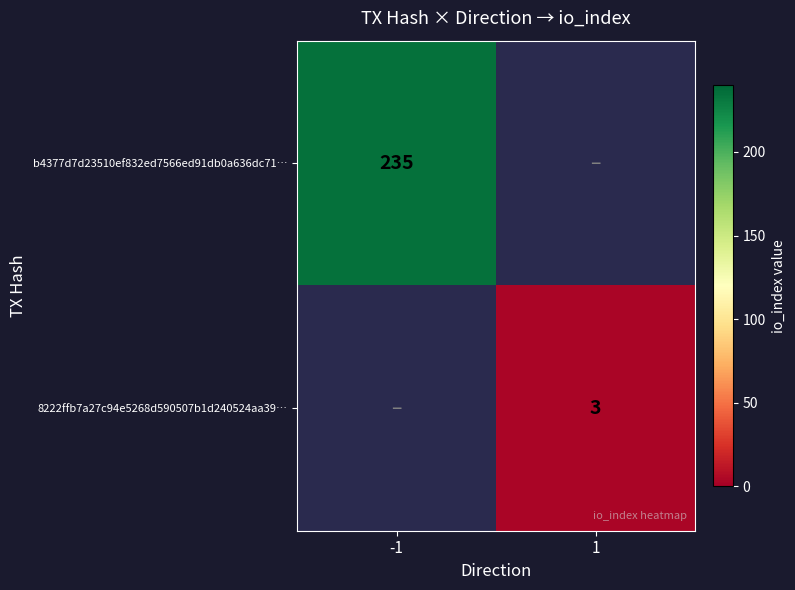

Is it true that 8222ffb7a27c94e5268d590507b1d240524aa39… equals 4 at 1?

False